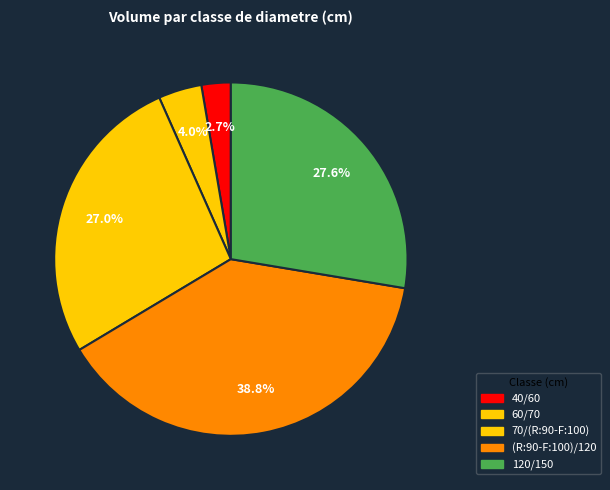

Count the number of slices in the pie.

5